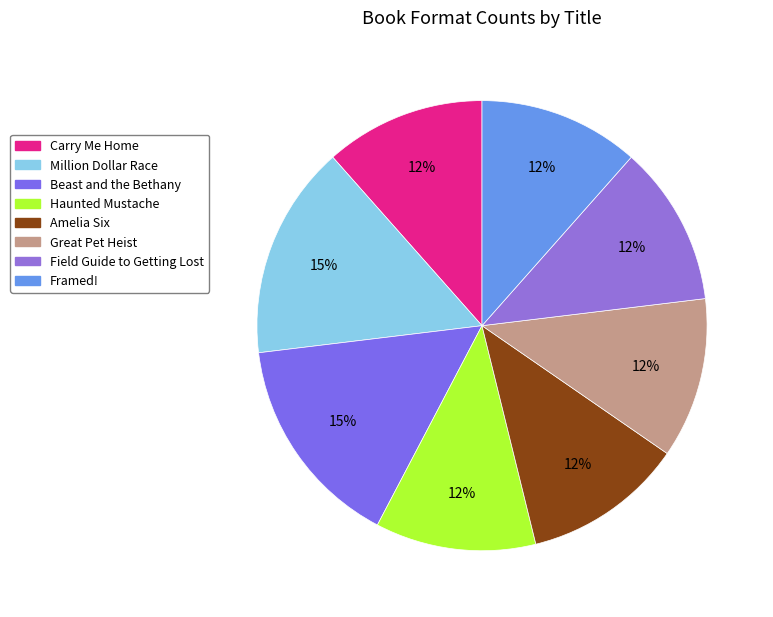

What percentage is the Framed! slice, to the nearest percent?

12%